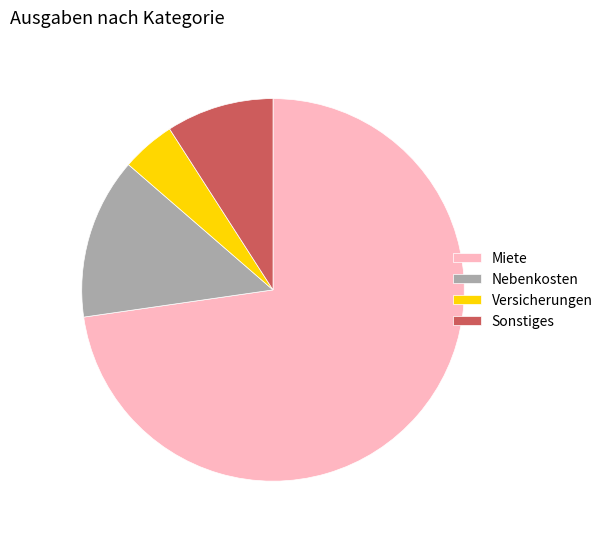

Approximately how many times larger is the value at Sonstiges compared to Nebenkosten?

0.7